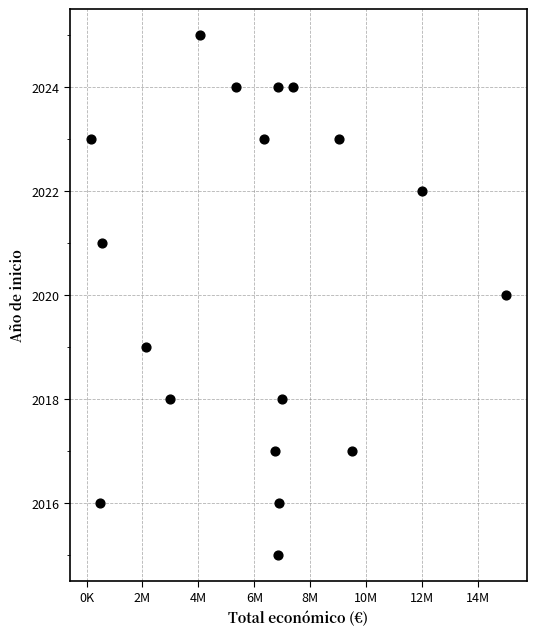

What is the range of X values (max minus min)?

14844445